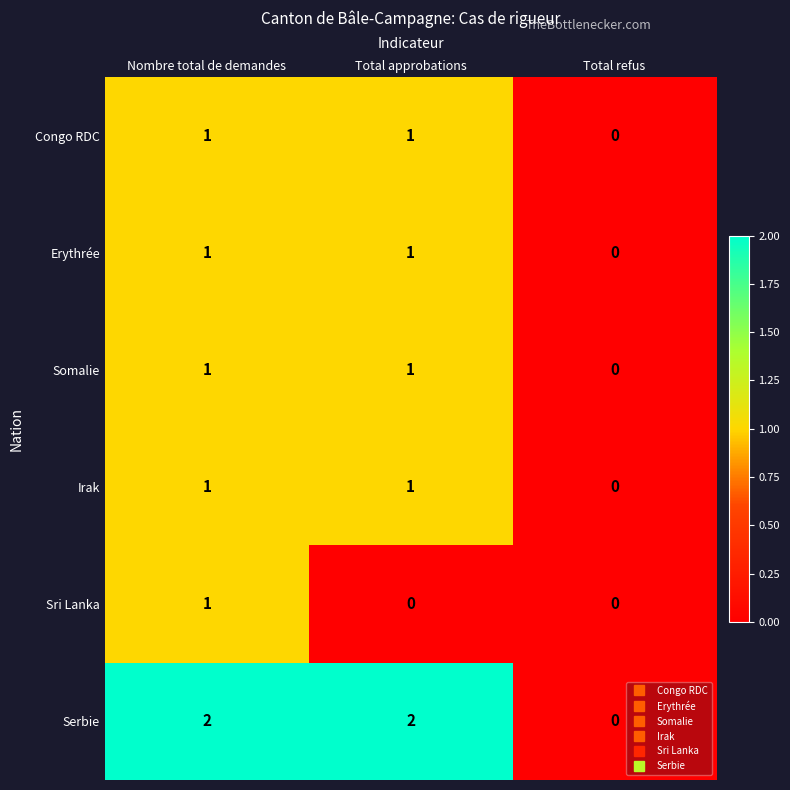

The value of Erythrée at Nombre total de demandes is 1. True or false?

True